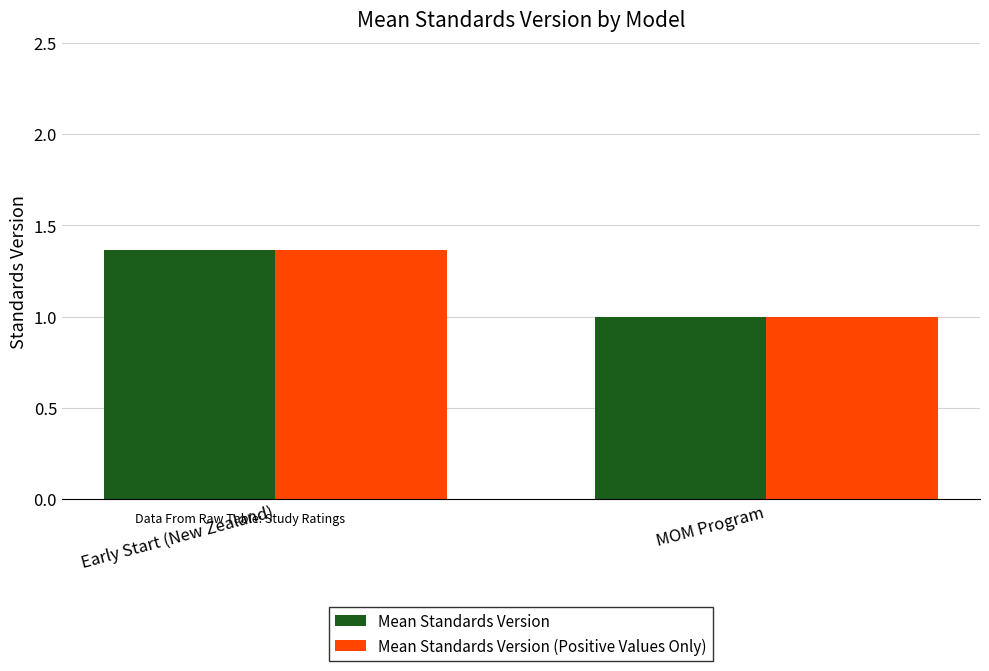

What is the sum of the Mean Standards Version values at MOM Program and Early Start (New Zealand)?

2.4